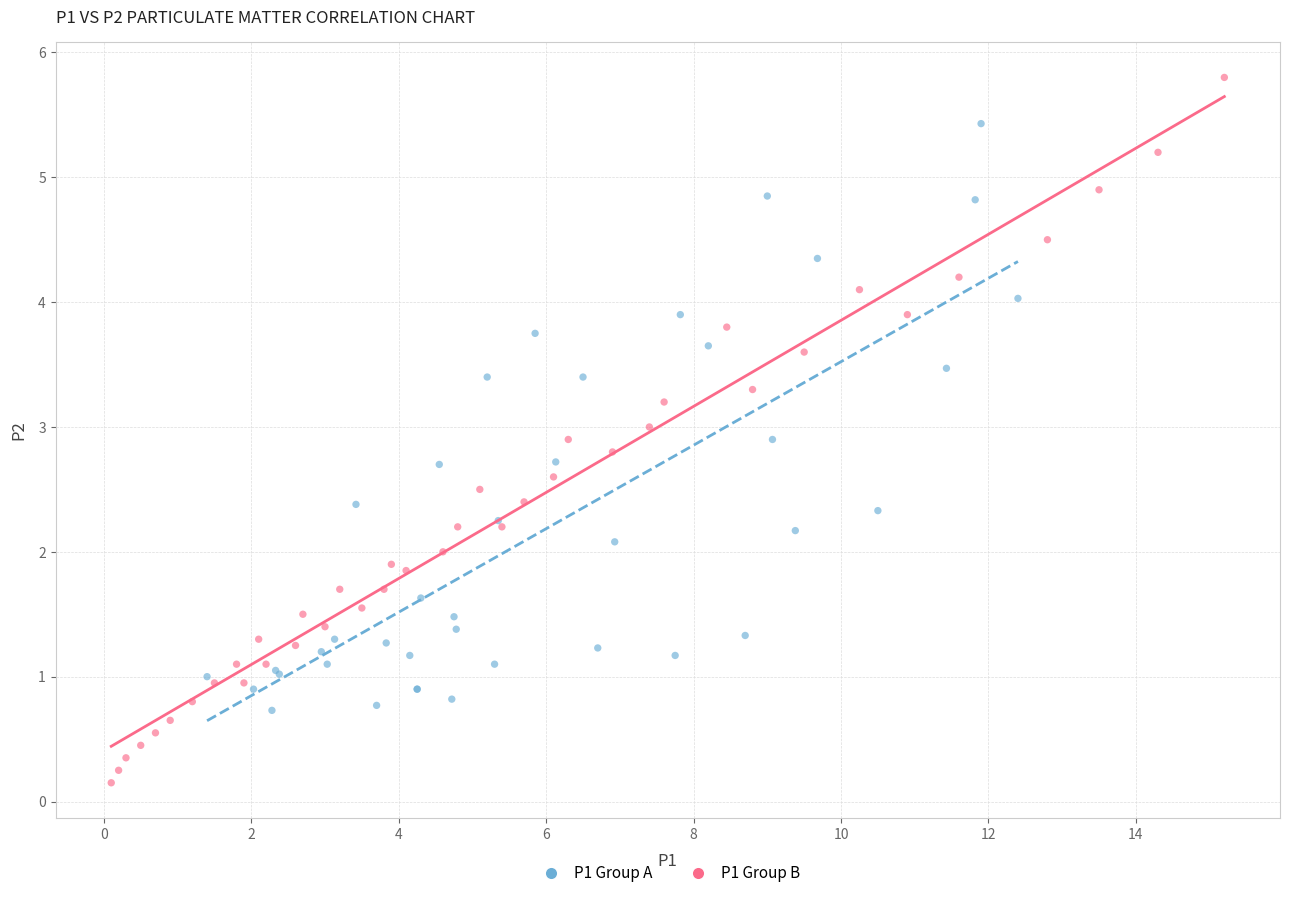

Which series has the largest Y range (max minus min)?

P1 Group B